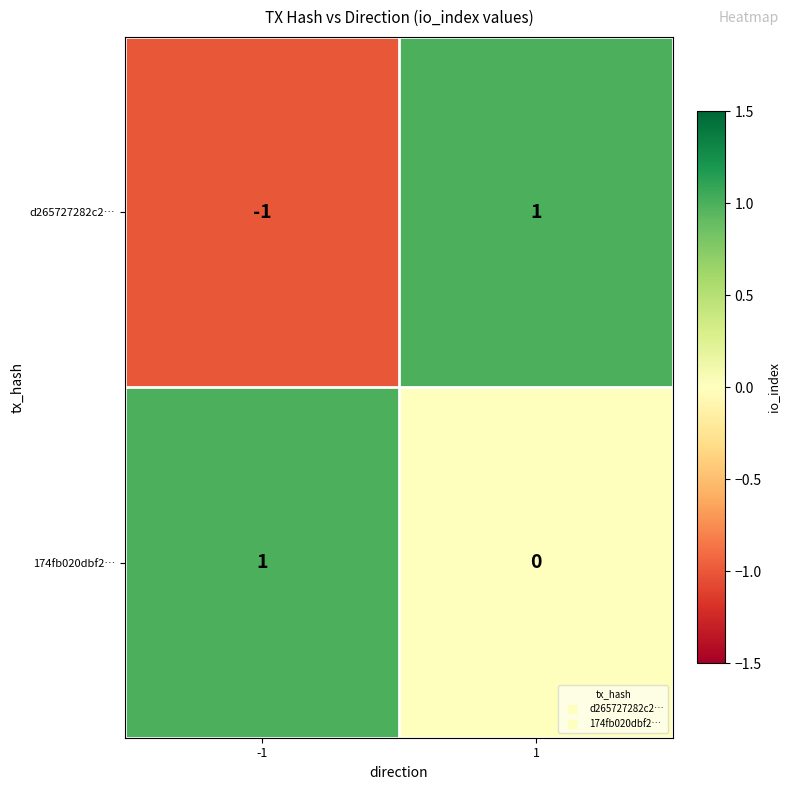

Which series has the largest total across all categories?

174fb020dbf2…